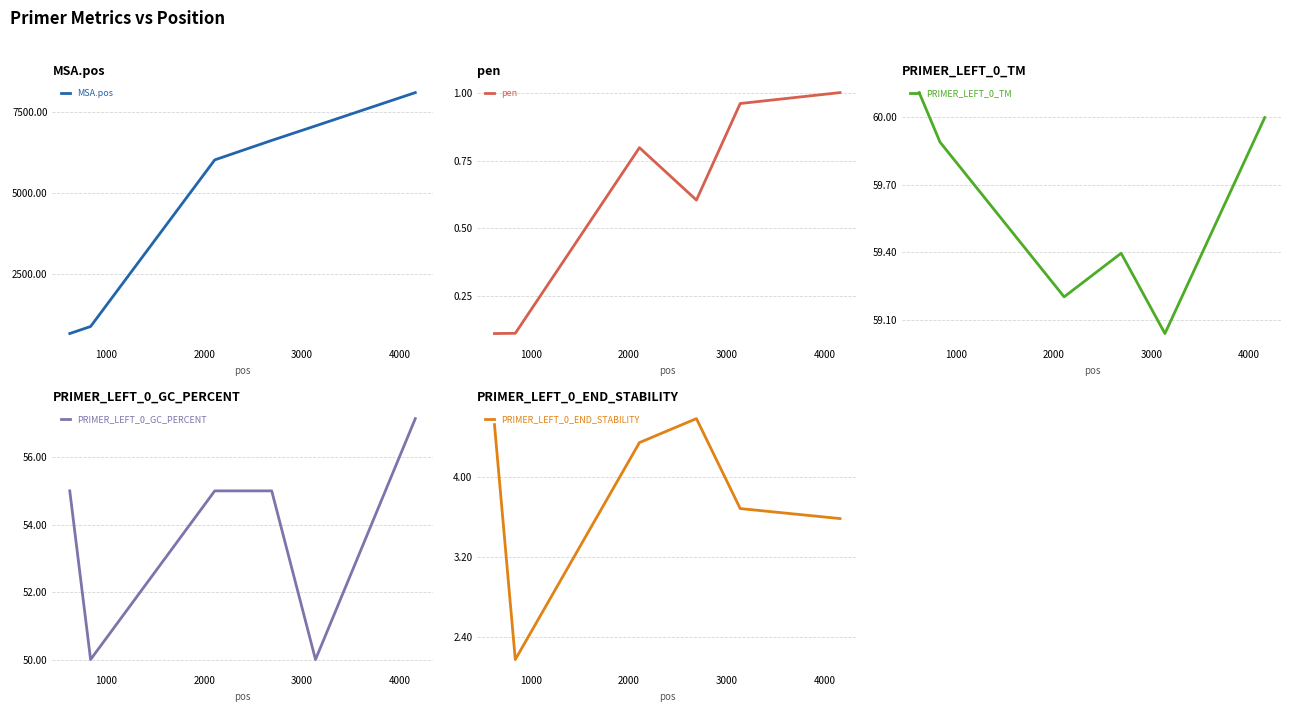

What is the maximum value for PRIMER_LEFT_0_GC_PERCENT?

57.1